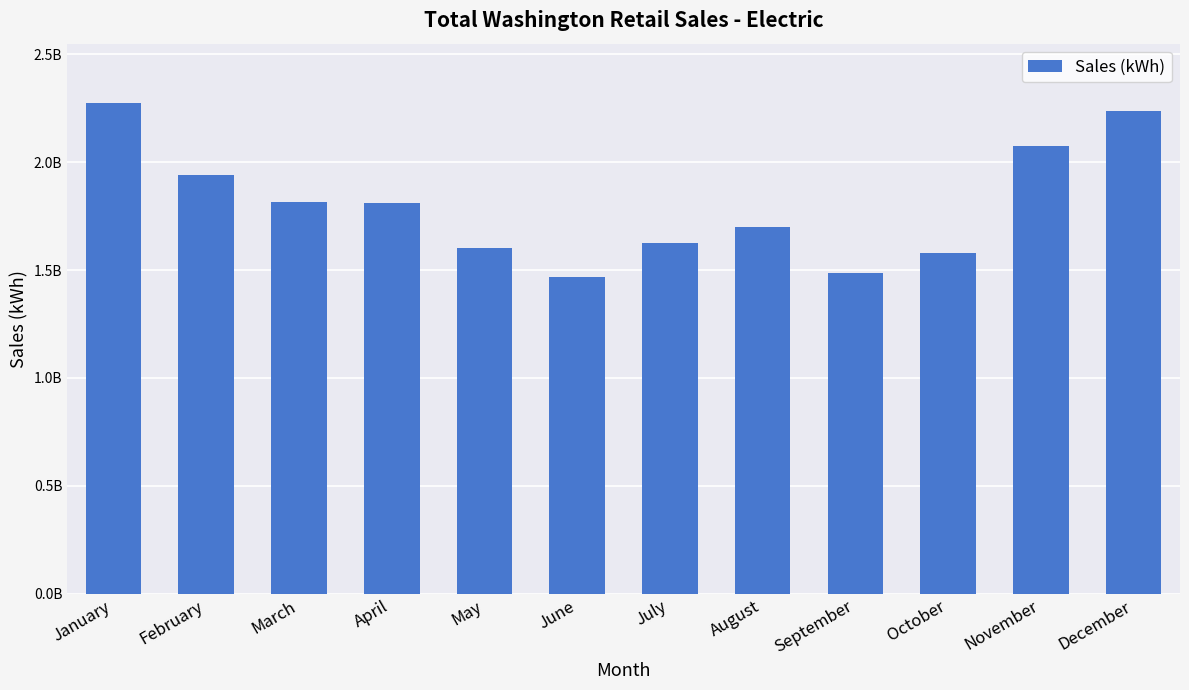

Which label corresponds to the smallest value in the chart?

June